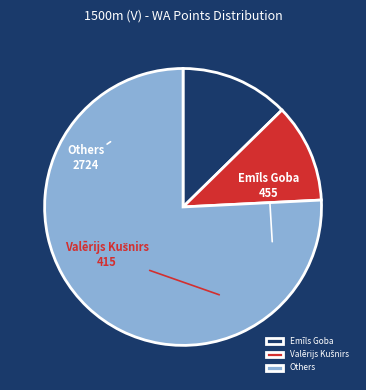

Is the sum of Emīls Goba and Others greater than half?

Yes